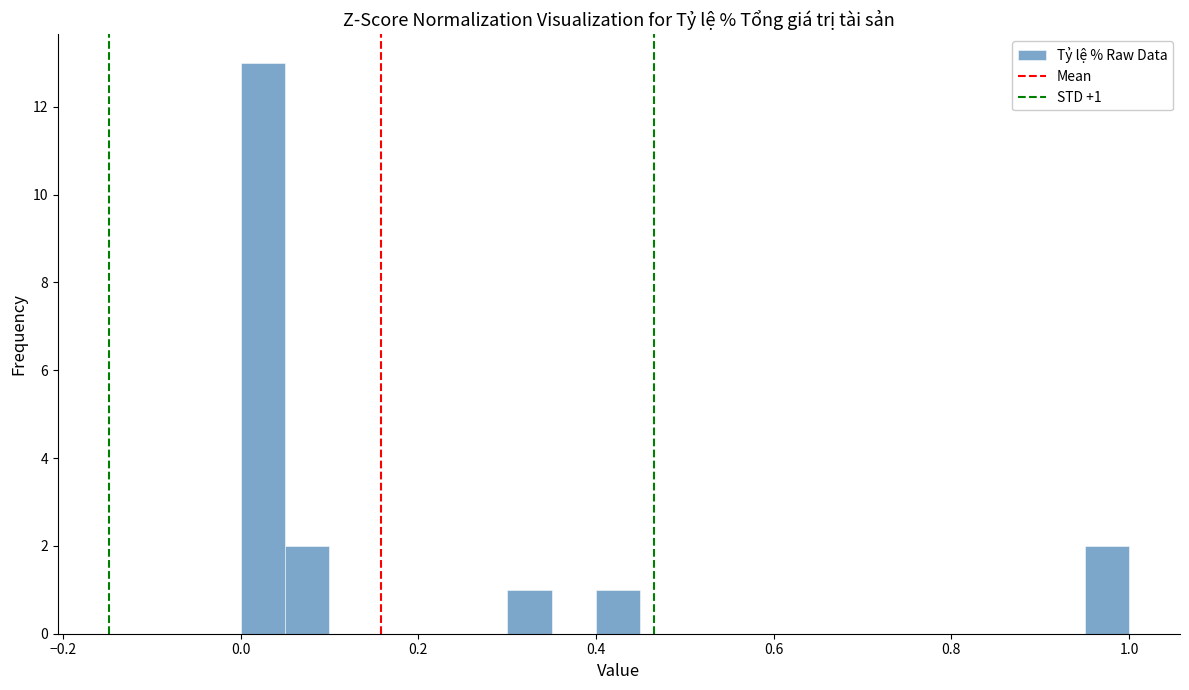

Around what value on the x-axis is the tallest bar? Give the approximate position of its centre, as read against the axis.

0.02